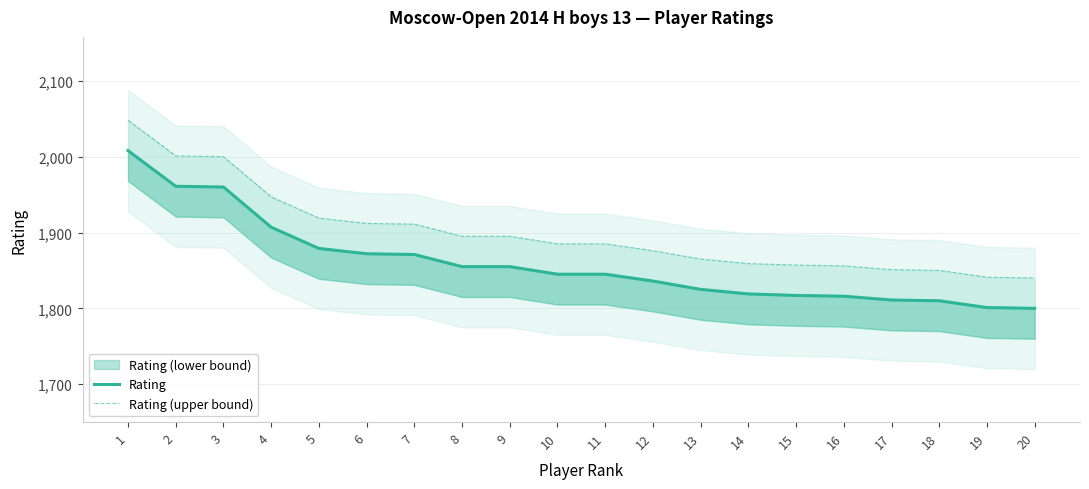

True or false: Rating (upper bound) has a value of 1856 at 16.

True